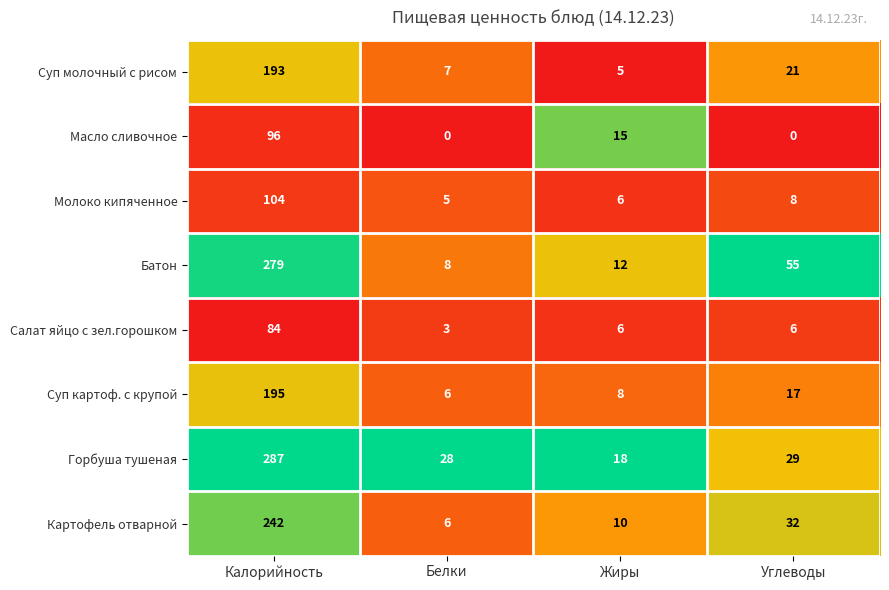

True or false: Молоко кипяченное has a value of 184 at Калорийность.

False